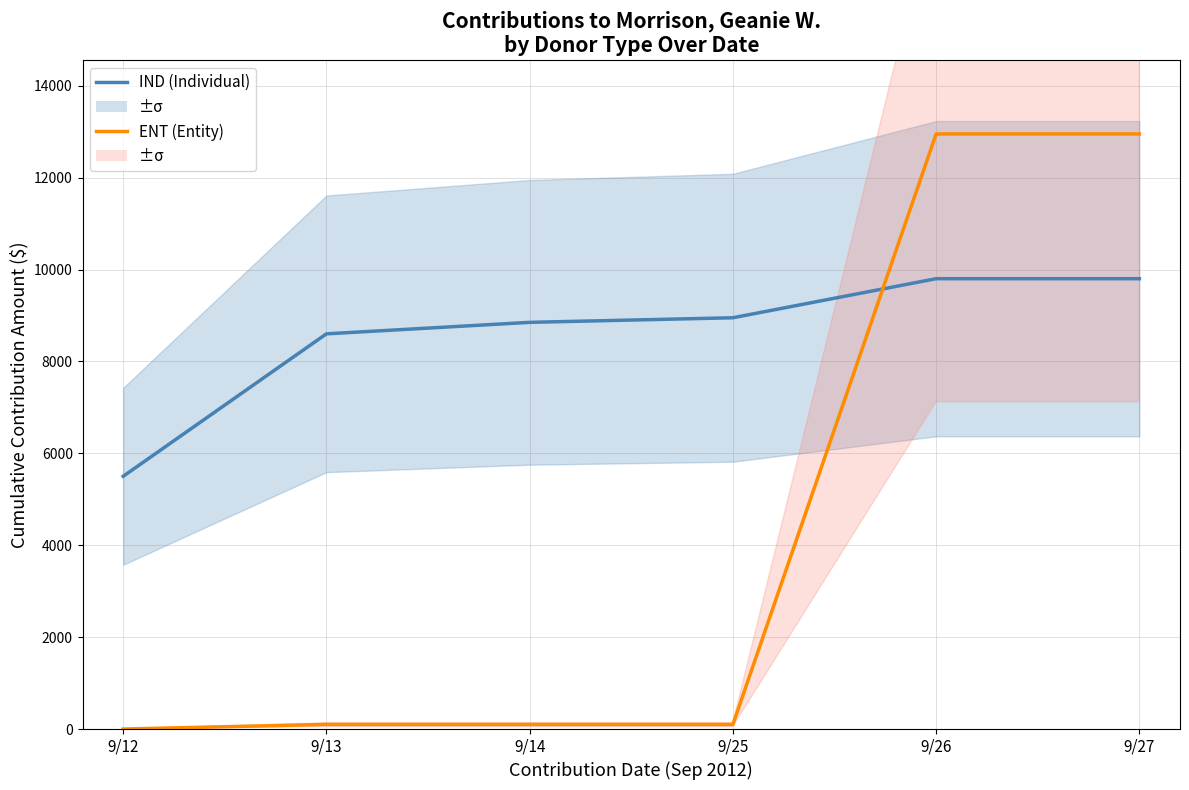

Where is ENT (Entity) nearest to the value 6475?

9/13